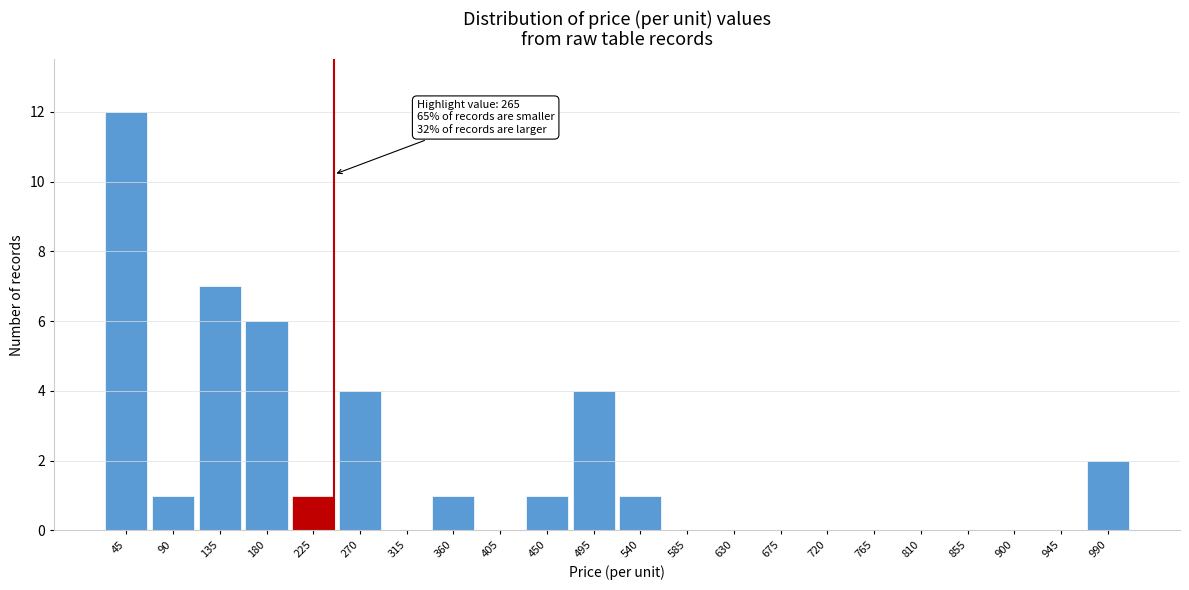

Reading right to left, what are all the values shown in this chart?

990=2	945=0	900=0	855=0	810=0	765=0	720=0	675=0	630=0	585=0	540=1	495=4	450=1	405=0	360=1	315=0	270=4	225=1	180=6	135=7	90=1	45=12